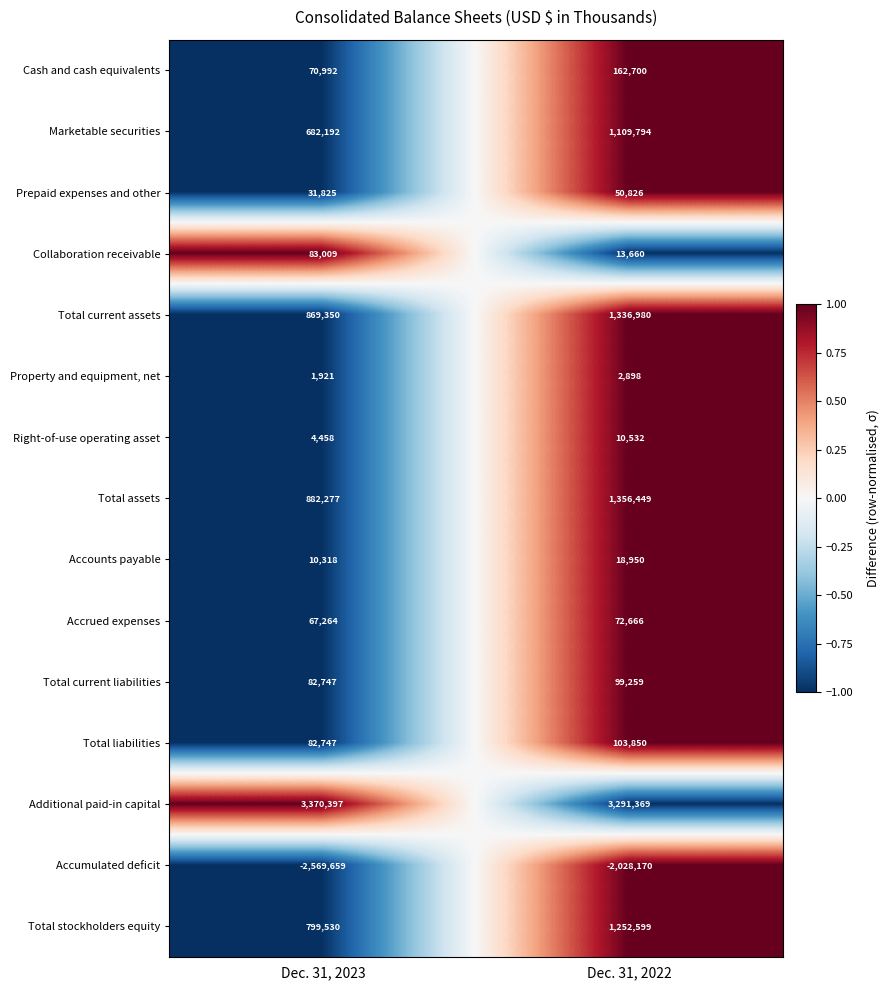

The Total liabilities series shows 129903 at Dec. 31, 2023. True or false?

False